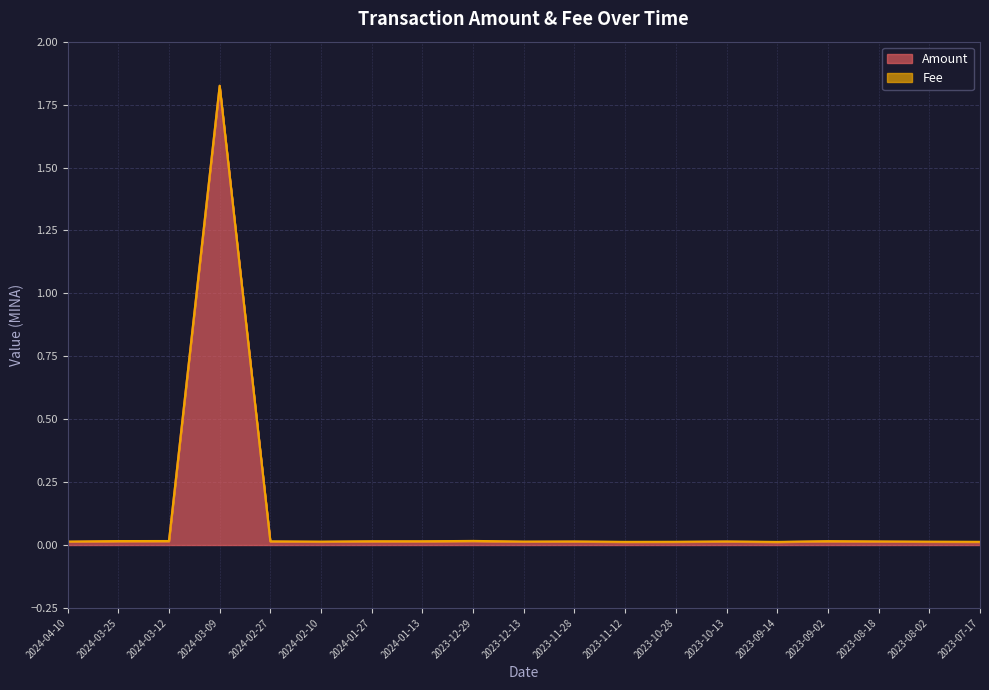

Which has a higher value, 2024-03-09 or 2024-02-27?

2024-03-09